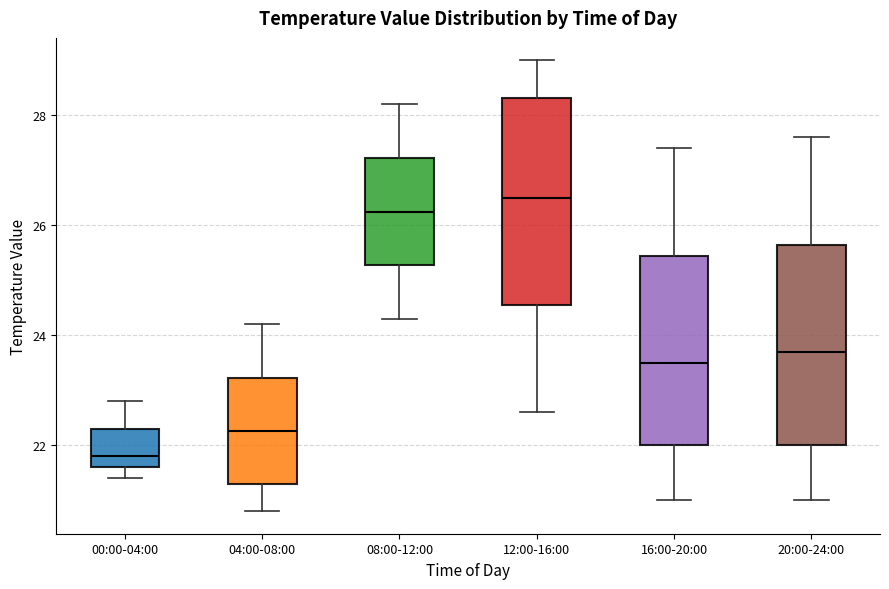

Reading left to right, read every box against the y-axis: the position of its median line, the range the box covers, and the ends of its whiskers. The values are not printed on the chart, so give them approximately, as read against the axis.

00:00-04:00: median 21.8, box 21.6 to 22.4, whiskers 21.4 to 22.8
04:00-08:00: median 22.2, box 21.4 to 23.2, whiskers 20.8 to 24.2
08:00-12:00: median 26.2, box 25.2 to 27.2, whiskers 24.4 to 28.2
12:00-16:00: median 26.6, box 24.6 to 28.4, whiskers 22.6 to 29.0
16:00-20:00: median 23.6, box 22.0 to 25.4, whiskers 21.0 to 27.4
20:00-24:00: median 23.8, box 22.0 to 25.6, whiskers 21.0 to 27.6